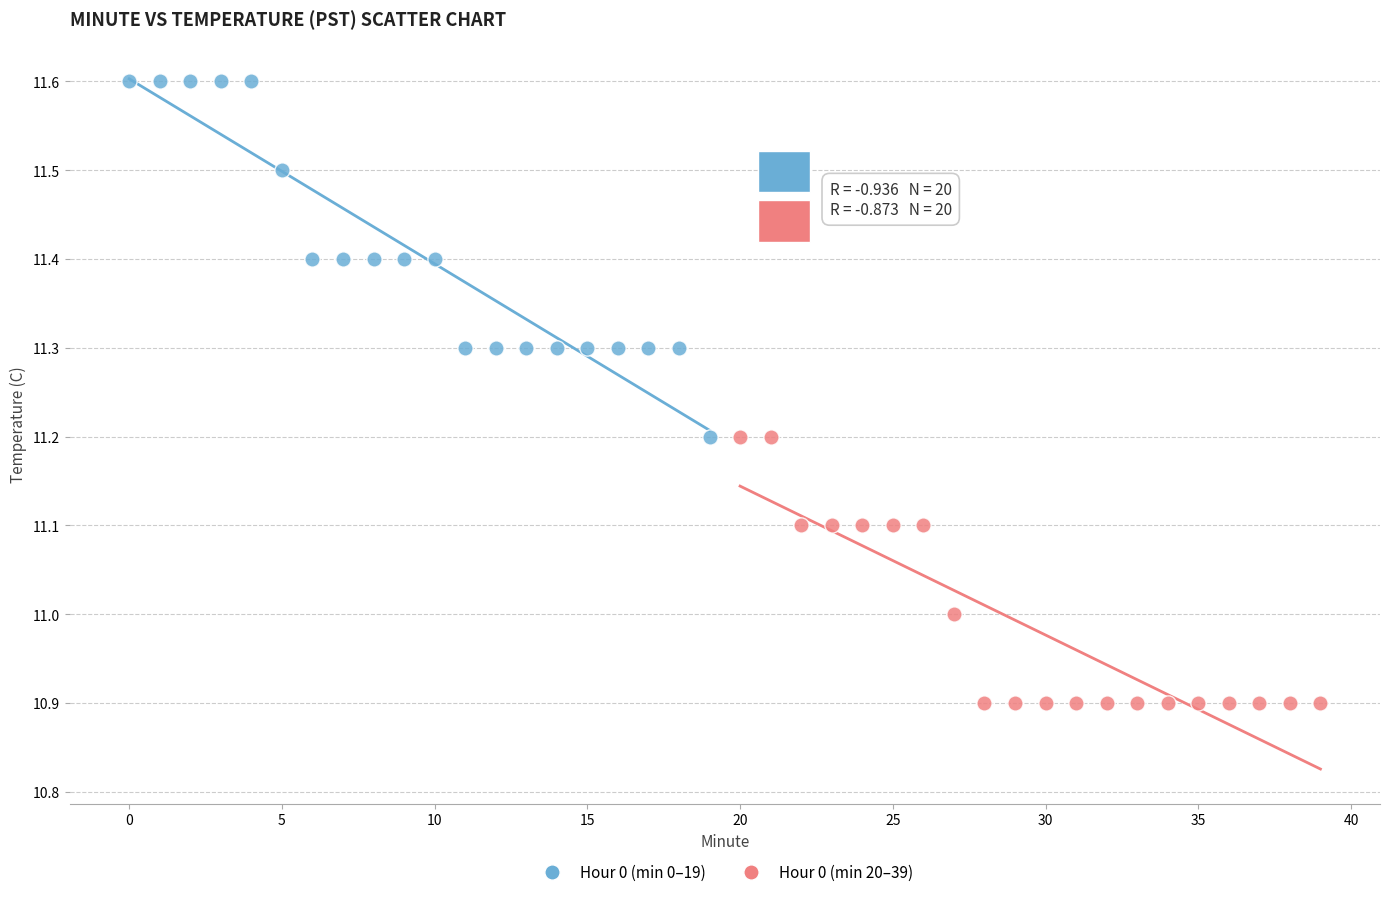

Which series has the largest Y range (max minus min)?

Hour 0 (min 0–19)